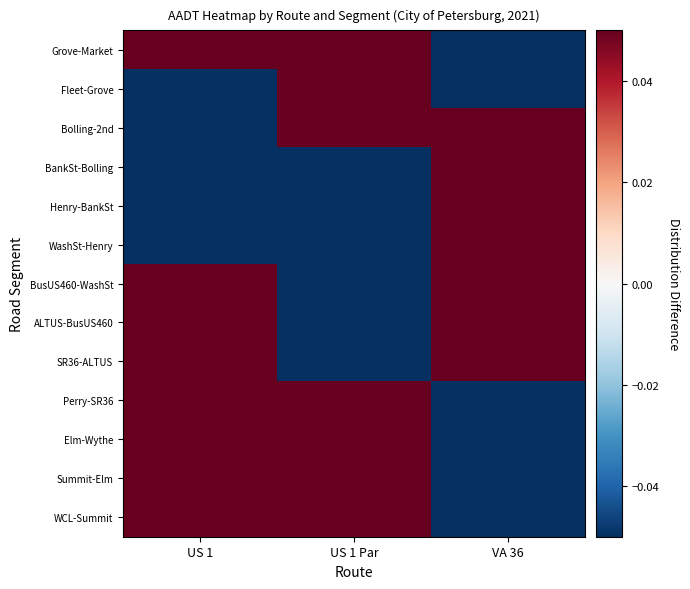

What is the minimum value shown in the chart?

-1.0